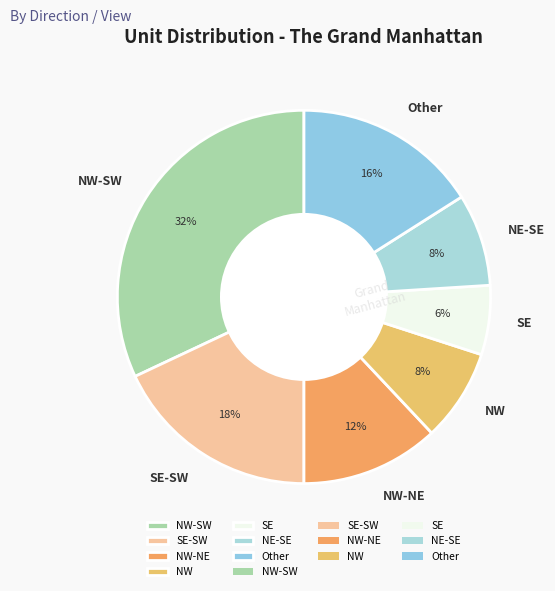

To the nearest percent, what is the average slice percentage?

14%